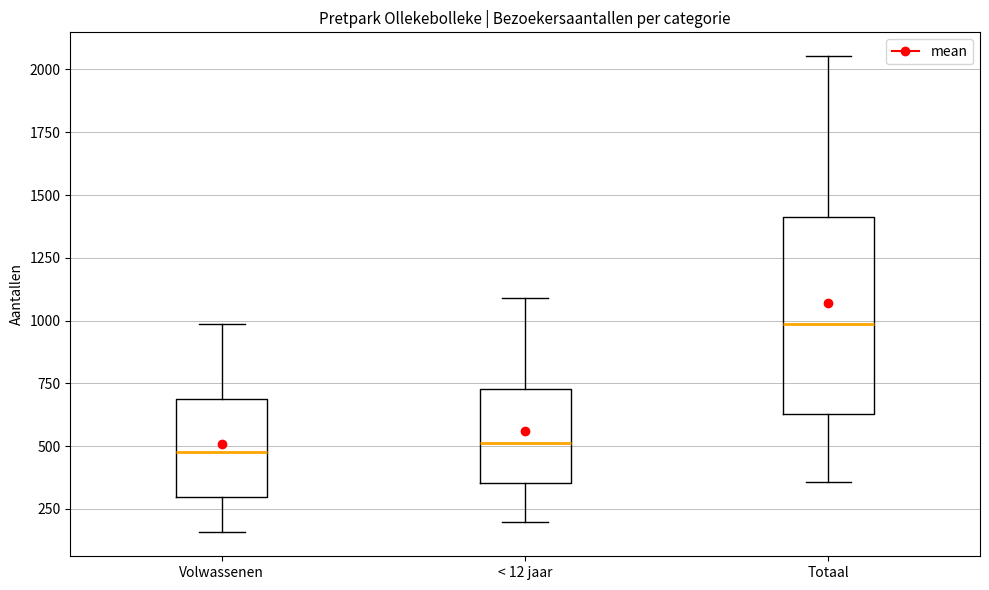

Which box is the tallest, from its lower edge to its upper edge?

Totaal